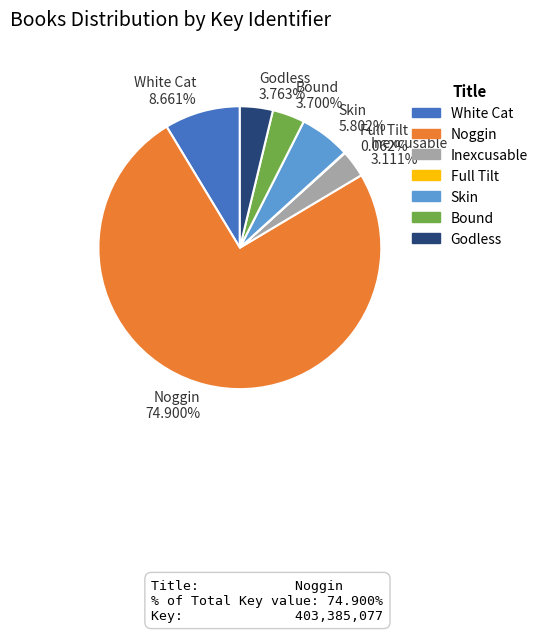

Which has a higher value, Noggin 74.900% or Godless 3.763%?

Noggin 74.900%